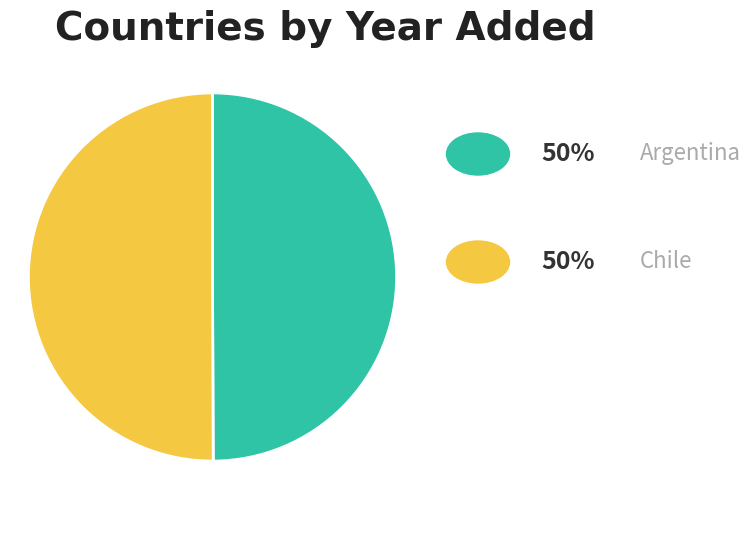

How many segments does this pie chart have?

2